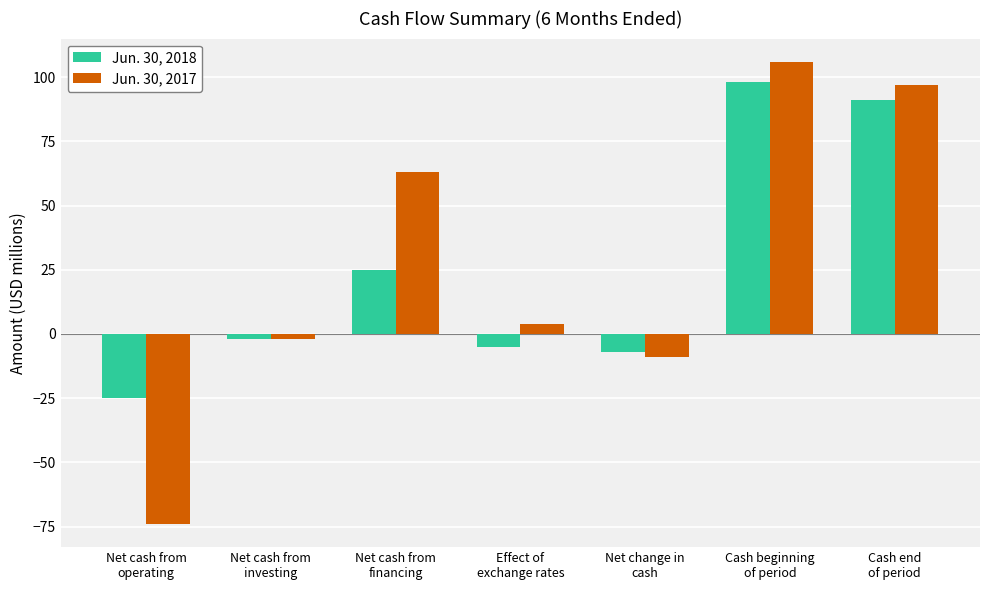

At which category is the sum across all series the highest?

Cash beginning
of period